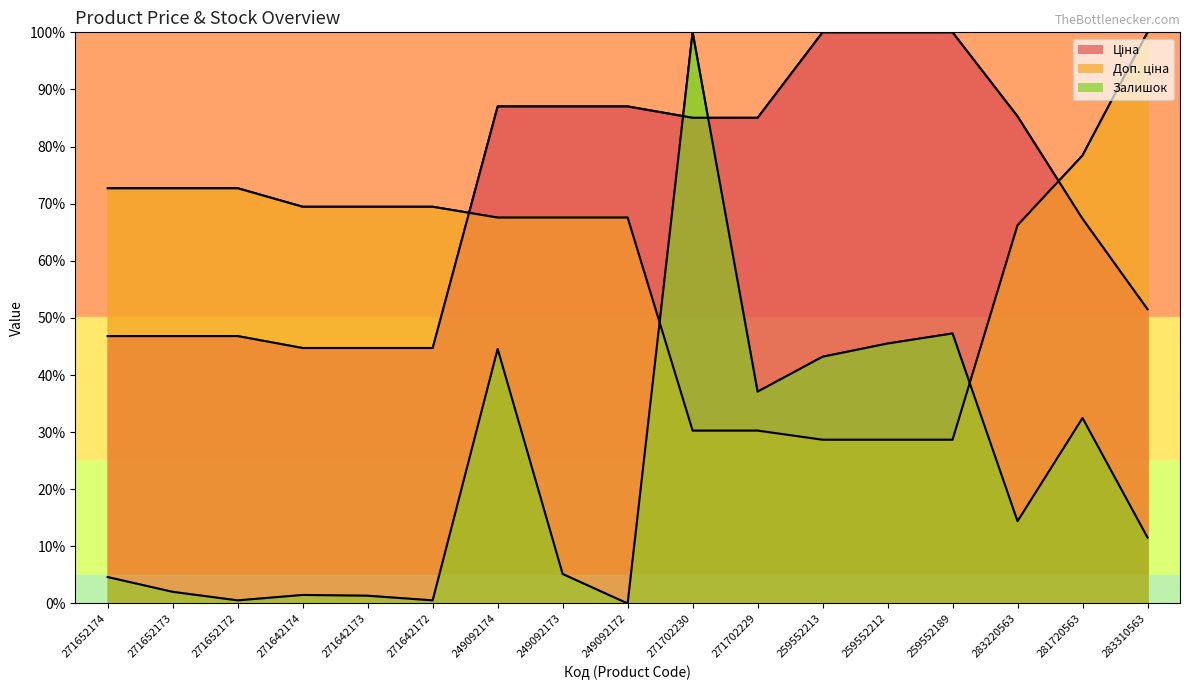

True or false: Залишок has more than 1 points higher than both neighbors.

True